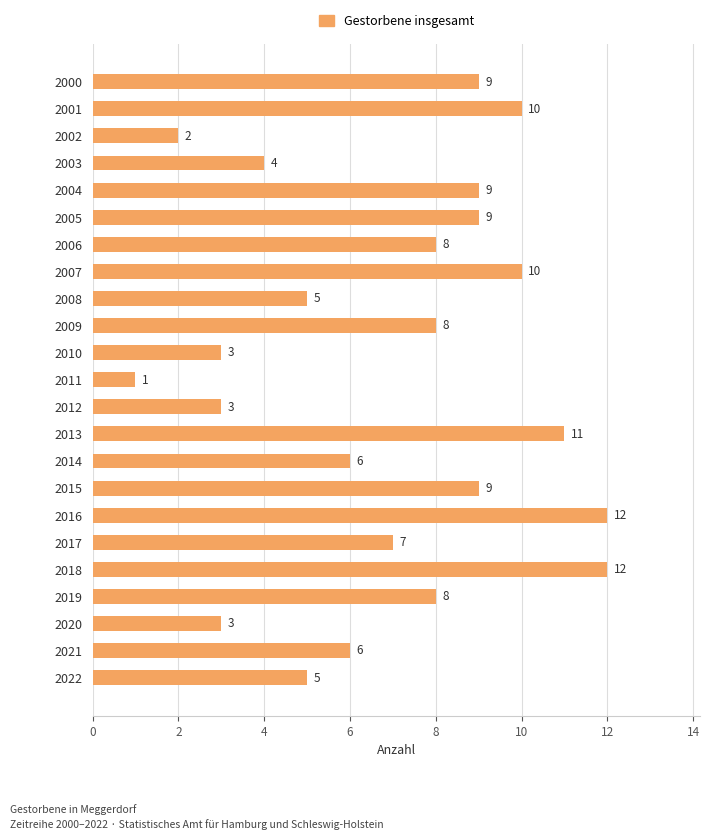

What is the sum of all values?

160